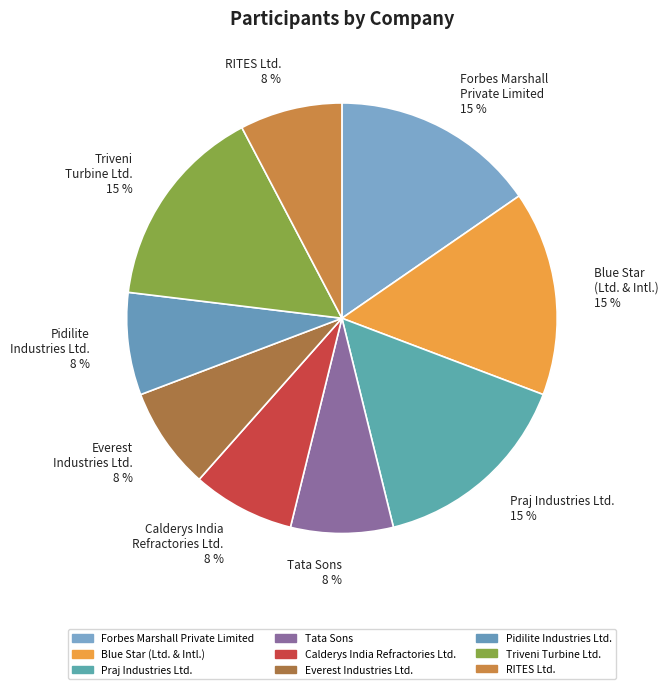

Do Forbes Marshall Private Limited 15 % and Blue Star (Ltd. & Intl.) 15 % together represent more than half of the pie?

No